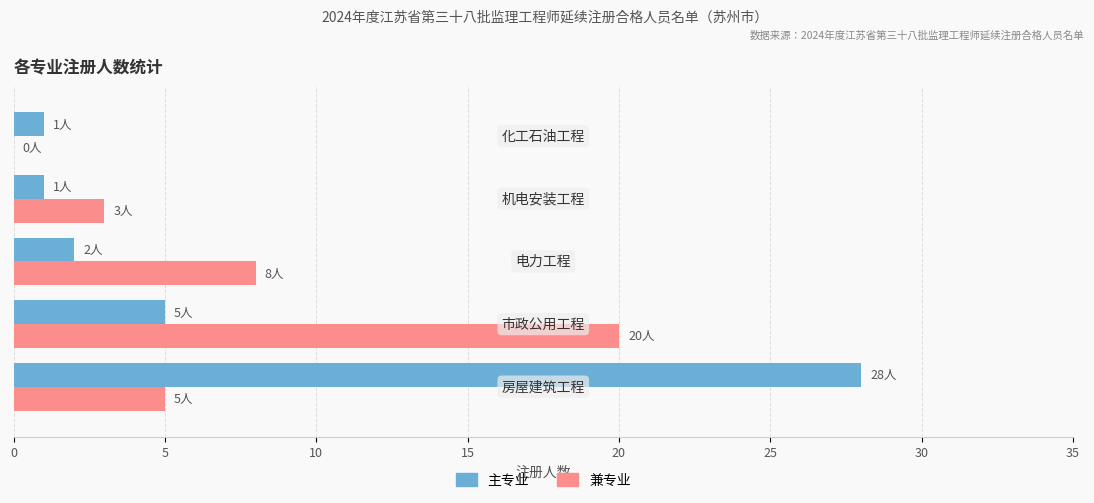

What is the sum of all 兼专业 values?

36